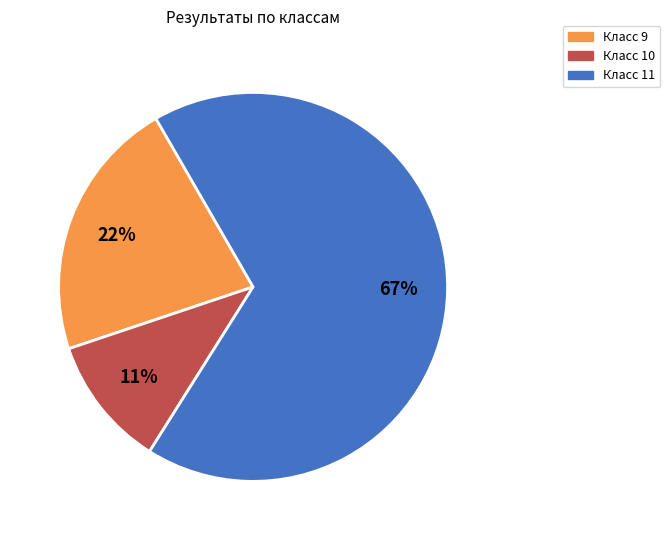

Is there any slice that represents more than half of the pie?

Yes